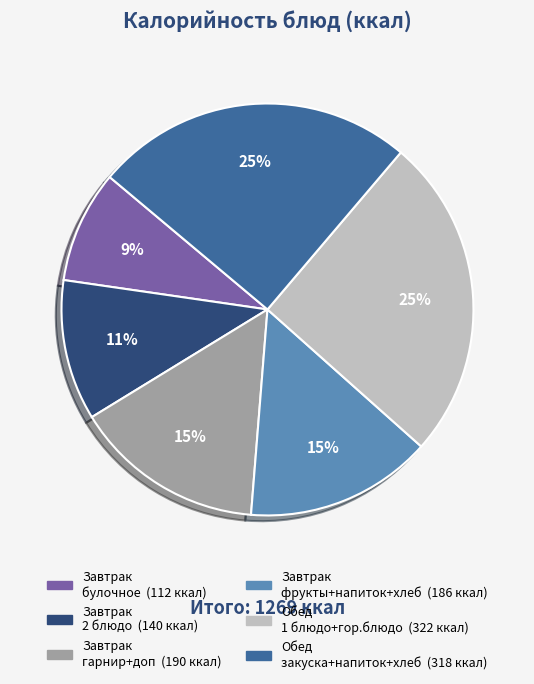

Is there any slice that represents more than half of the pie?

No